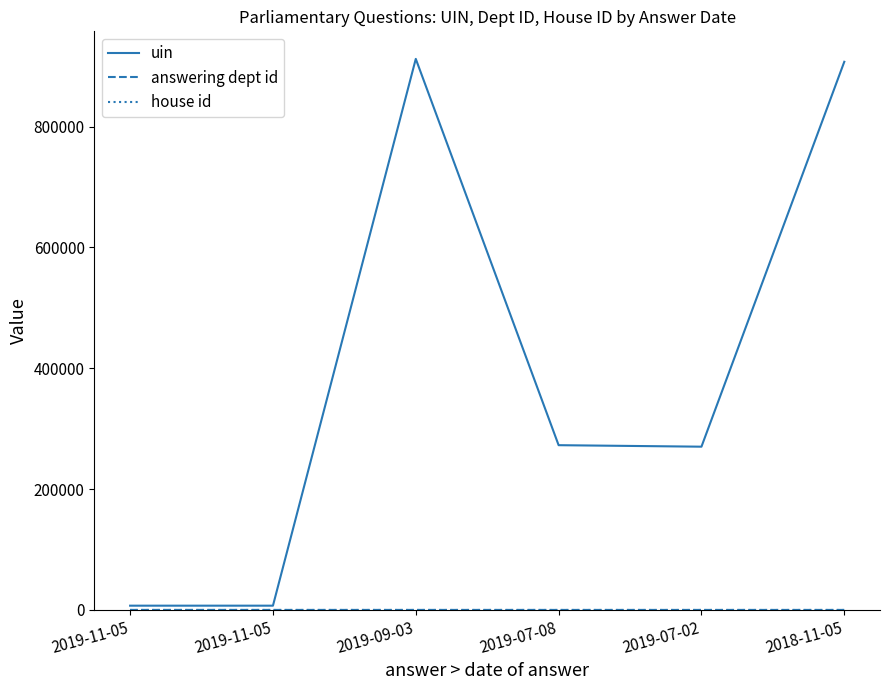

How many lines are shown in the chart?

3